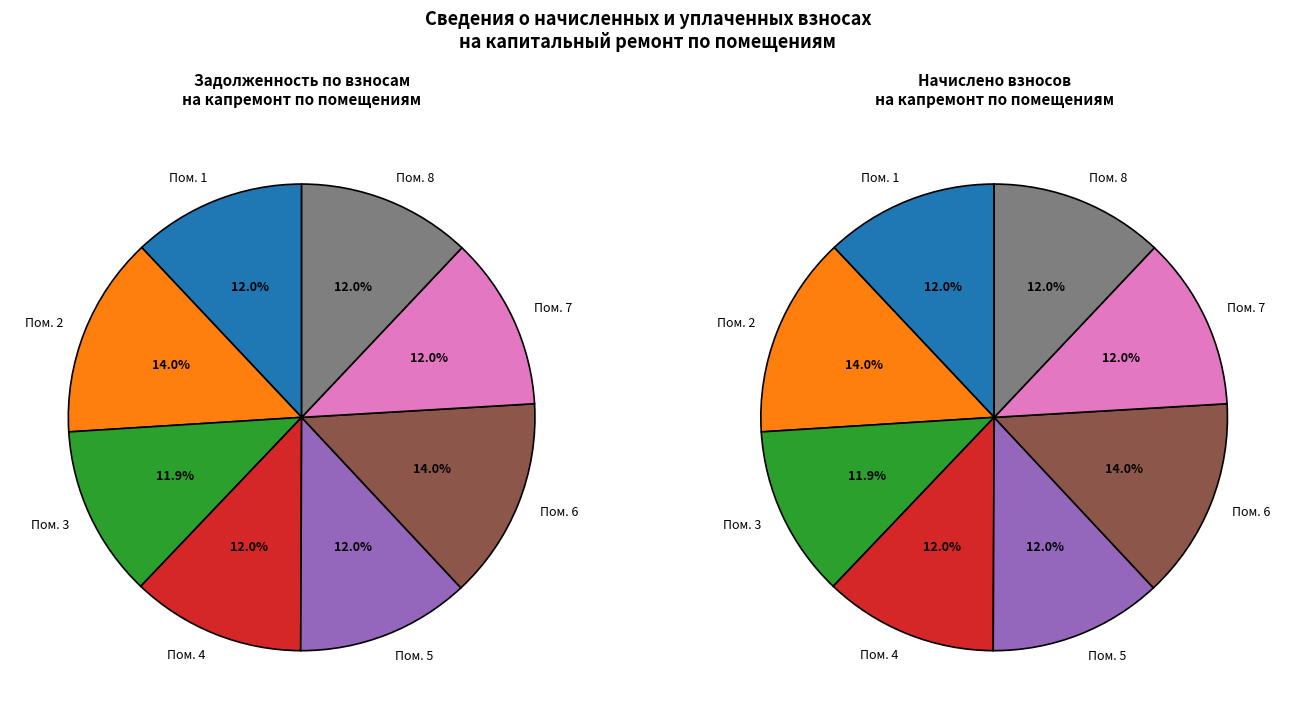

True or false: 1 accounts for 25% of the total.

False